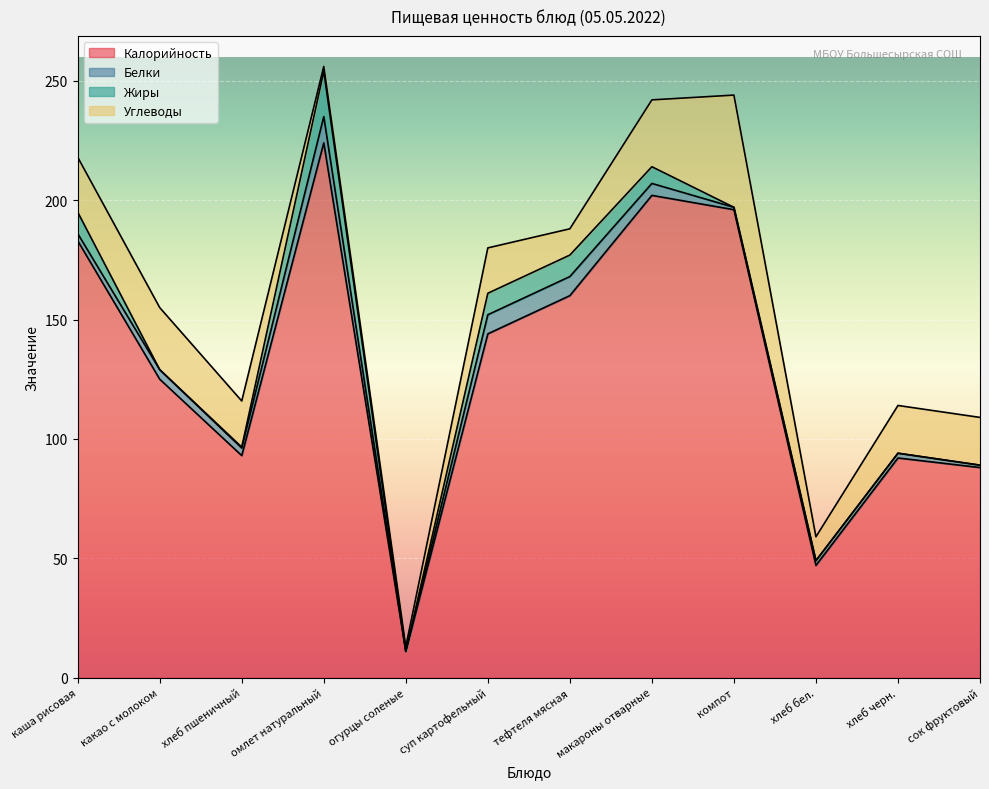

What is the highest value of the Жиры series?

19.0